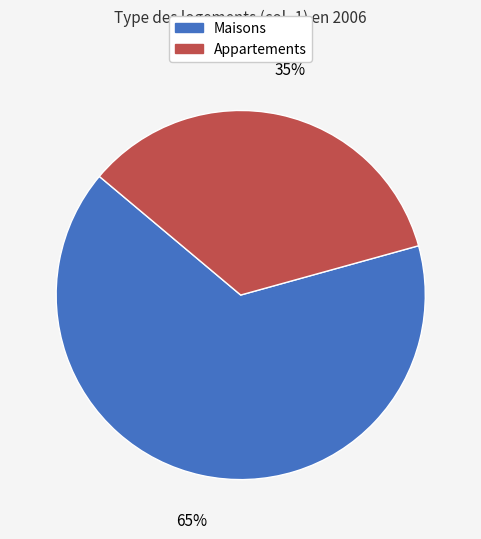

Does any single category account for the majority?

Yes